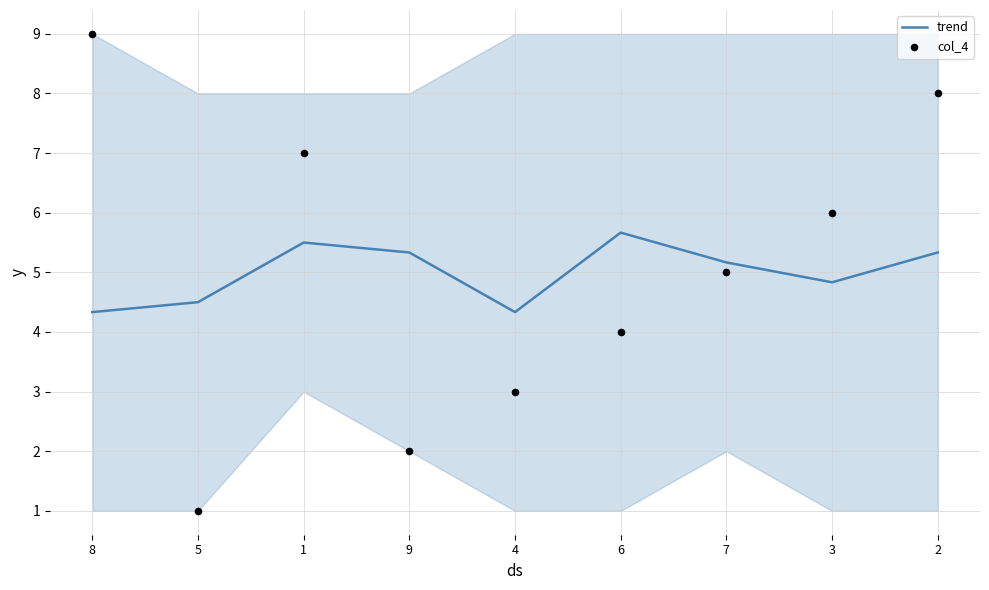

What is the total value across all series at 6?

9.7